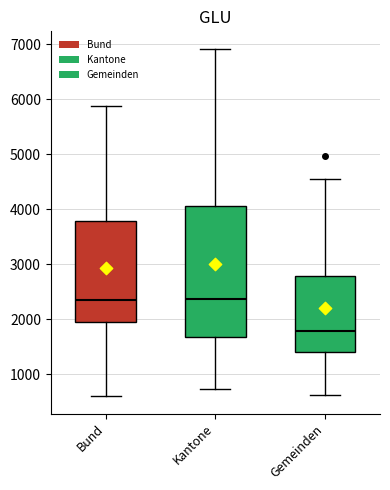

Where does the median line of the box for Gemeinden sit on the y-axis? The values are not printed on the chart, so give them approximately, as read against the axis.

1800